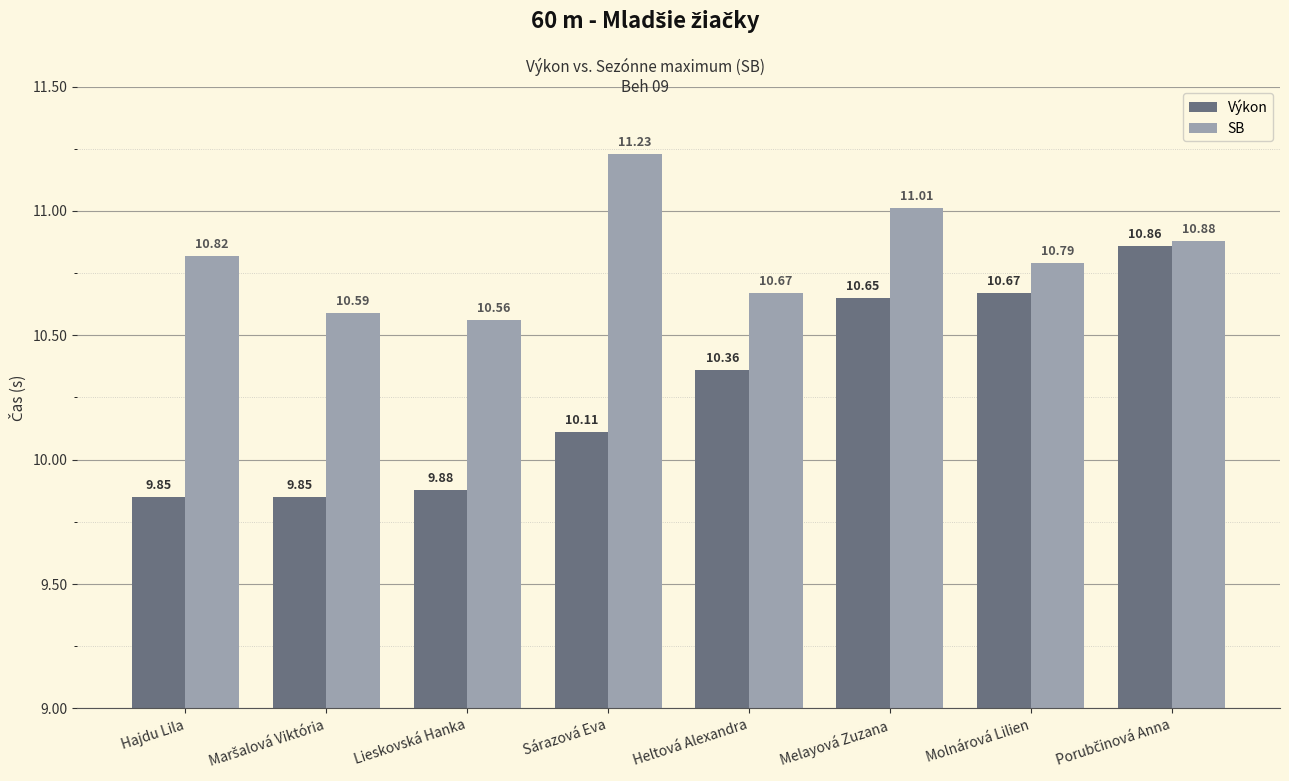

How many bars are there in total?

16